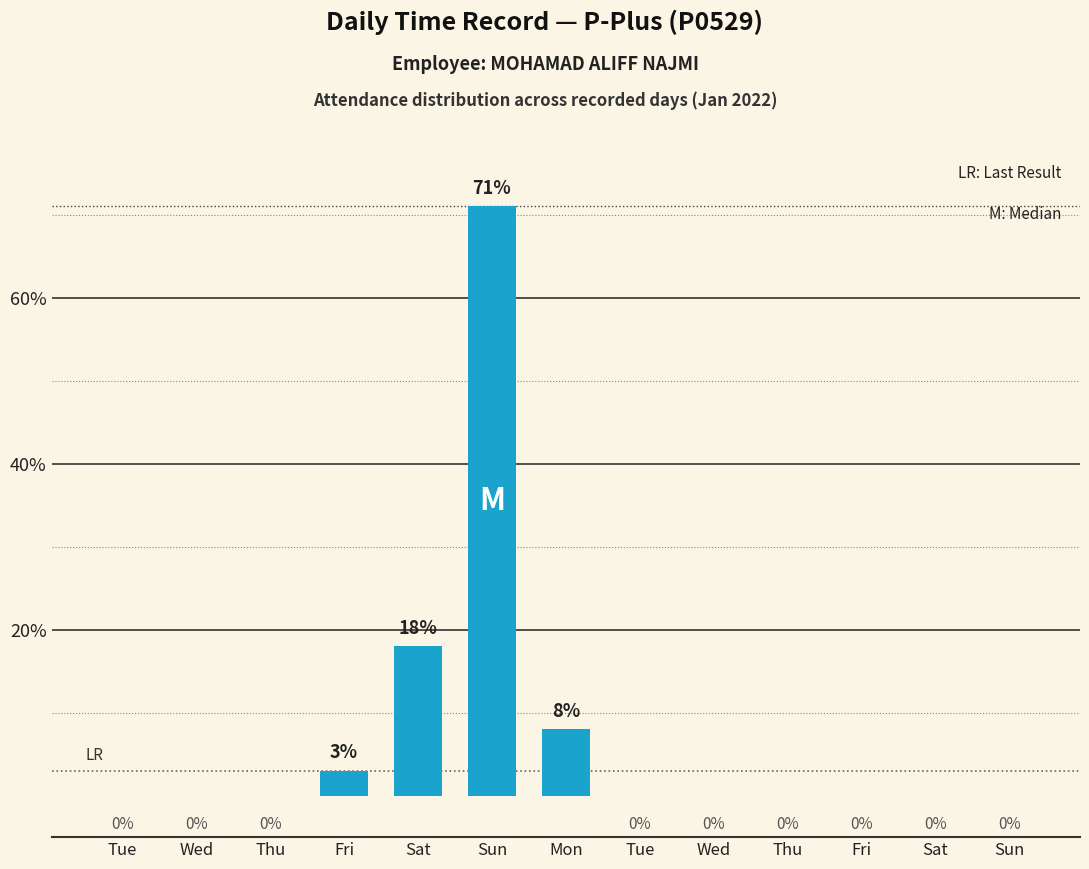

Is it true that the value at Thu is -46?

False